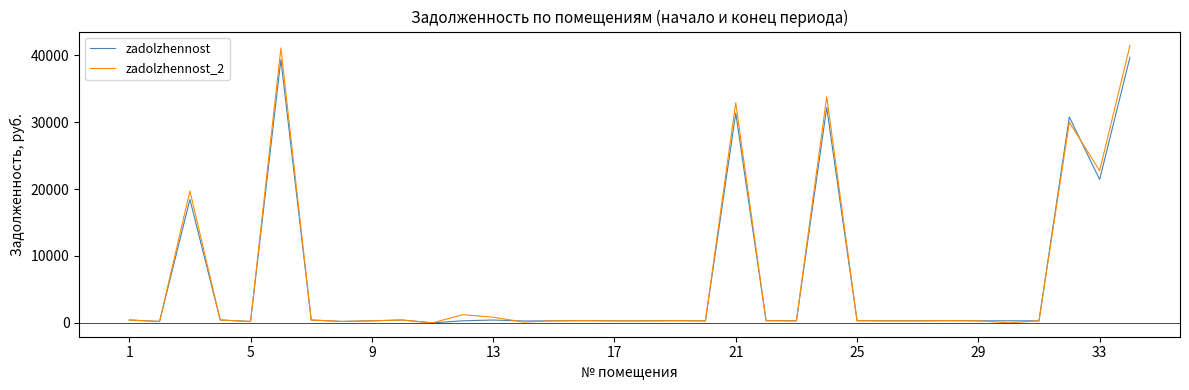

What is the difference between the maximum and minimum values in the zadolzhennost_2 series?

41473.3